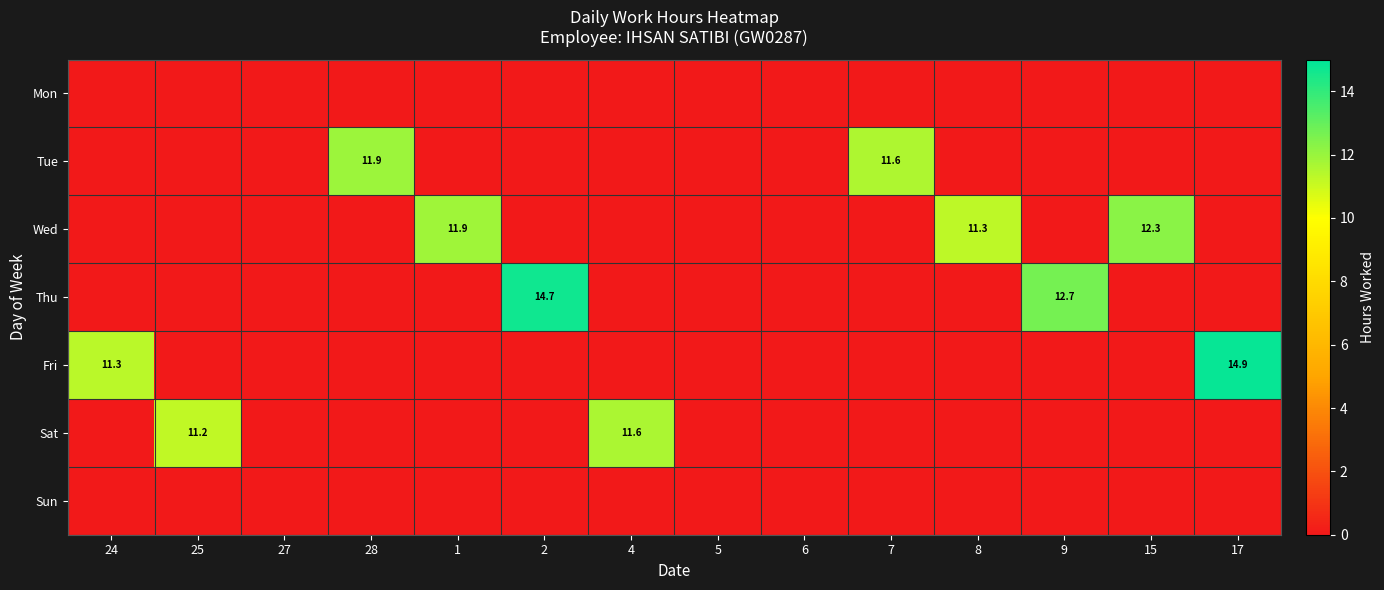

The Wed series shows 6.2 at 8. True or false?

False